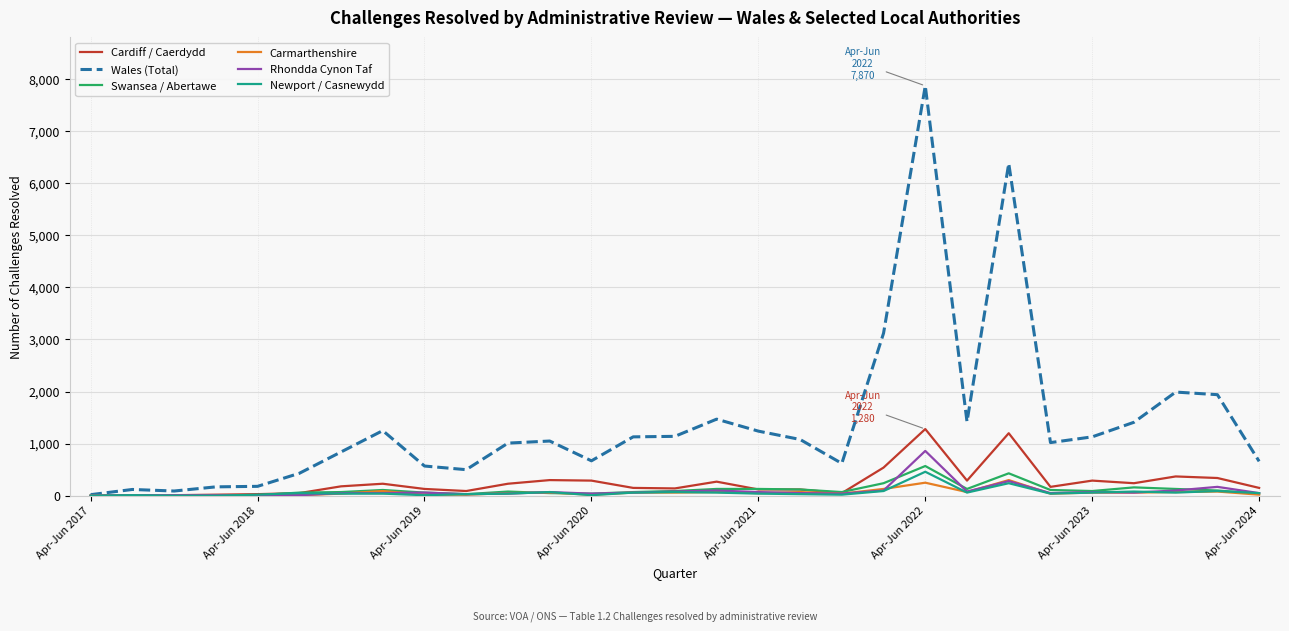

List the series in order of their peak value, highest first.

Wales (Total), Cardiff / Caerdydd, Rhondda Cynon Taf, Swansea / Abertawe, Newport / Casnewydd, Carmarthenshire